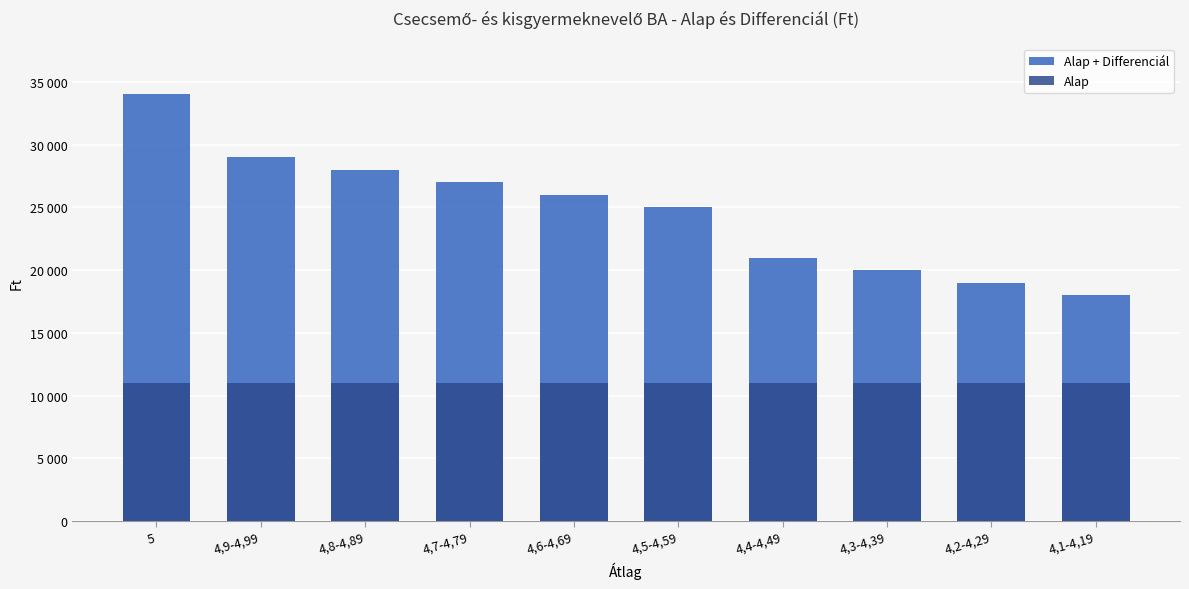

What is the total value across all series at 4,2-4,29?

30000